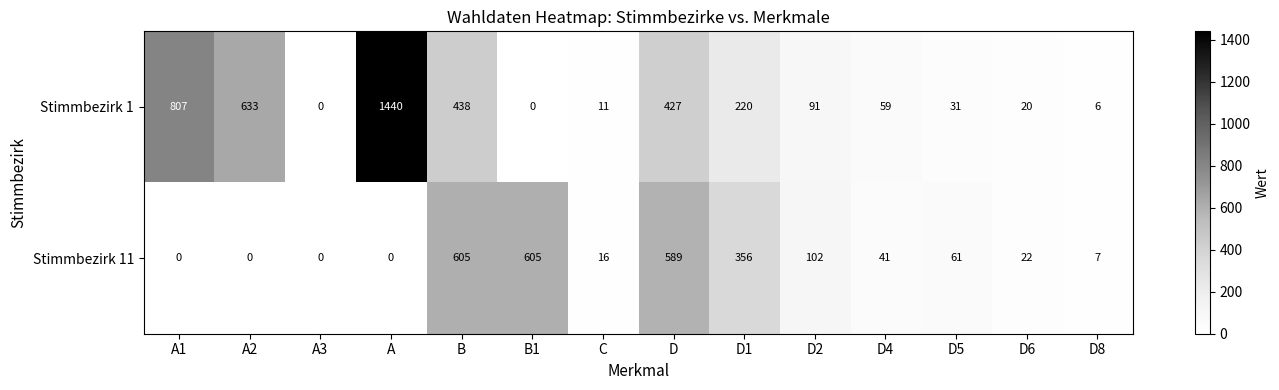

Which series has the widest spread of values?

Stimmbezirk 1